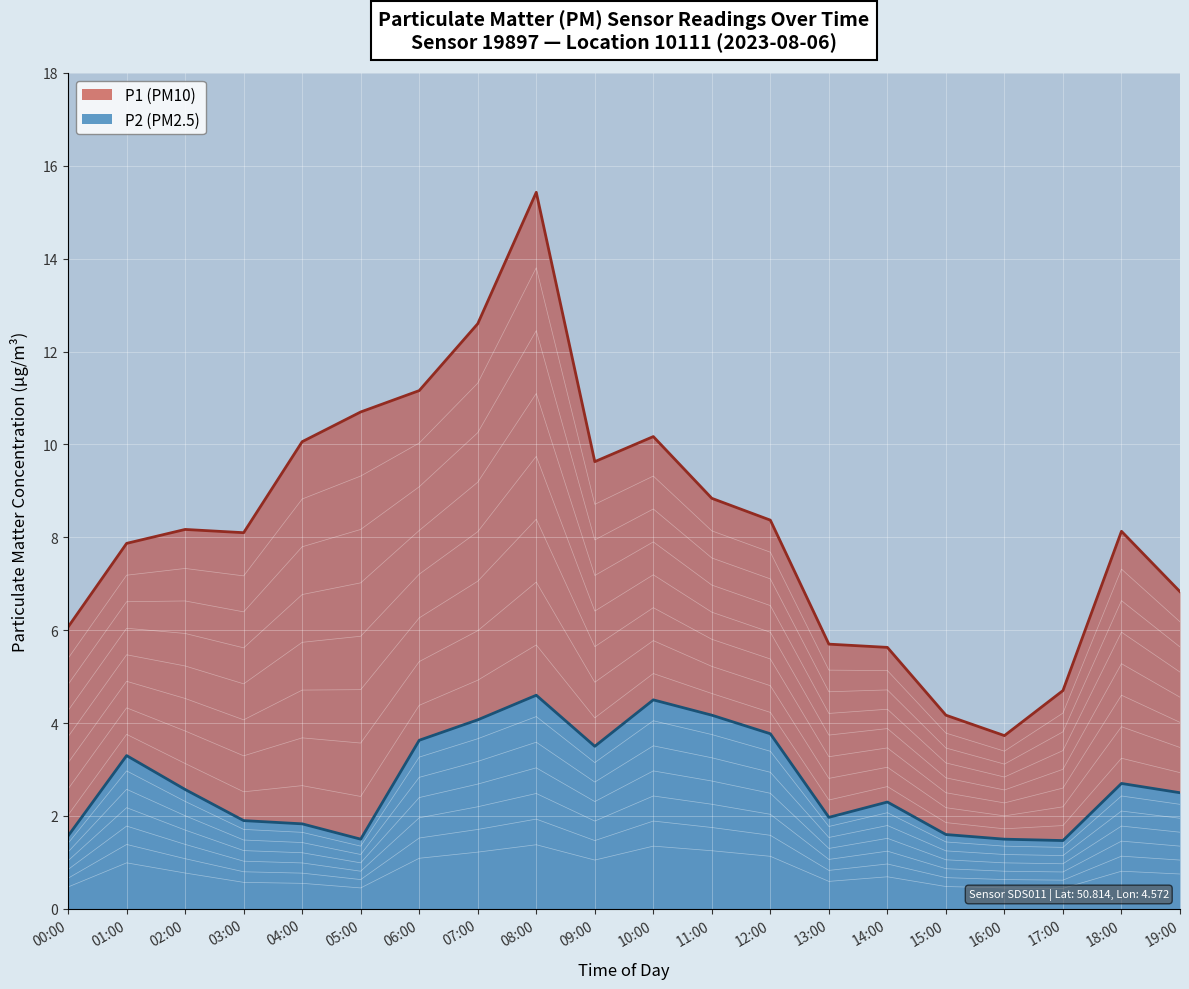

Which has a higher value, 02:00 or 01:00?

01:00